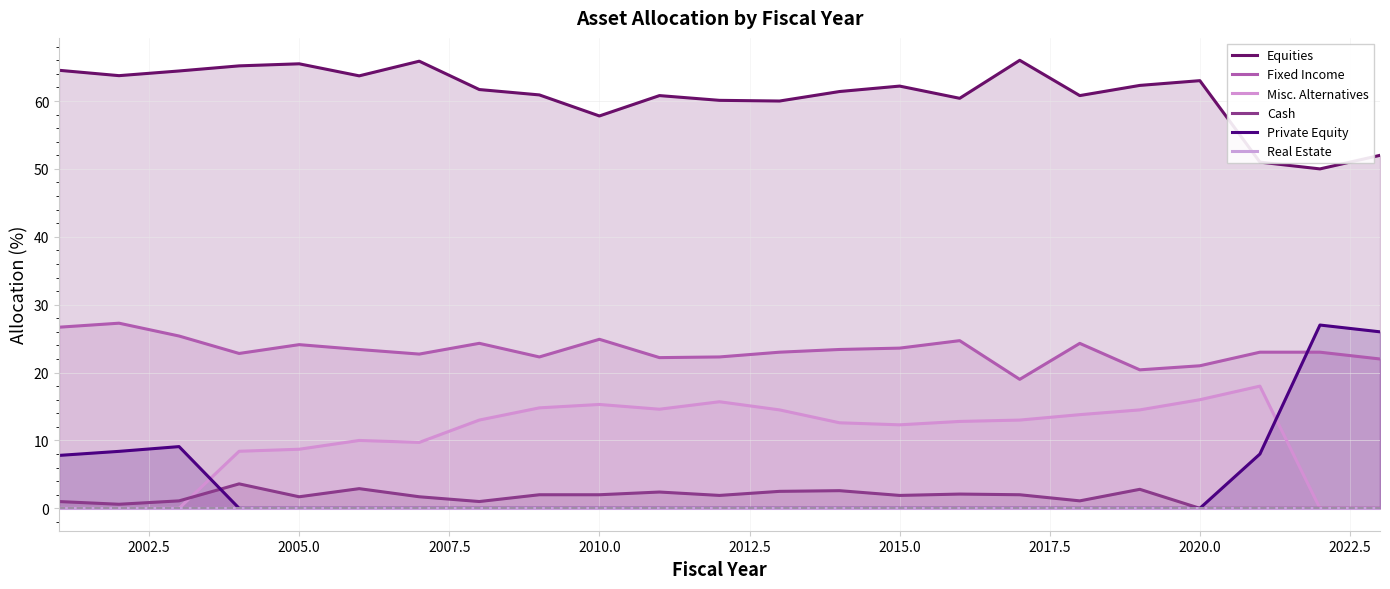

Which series has the widest spread of values?

Private Equity